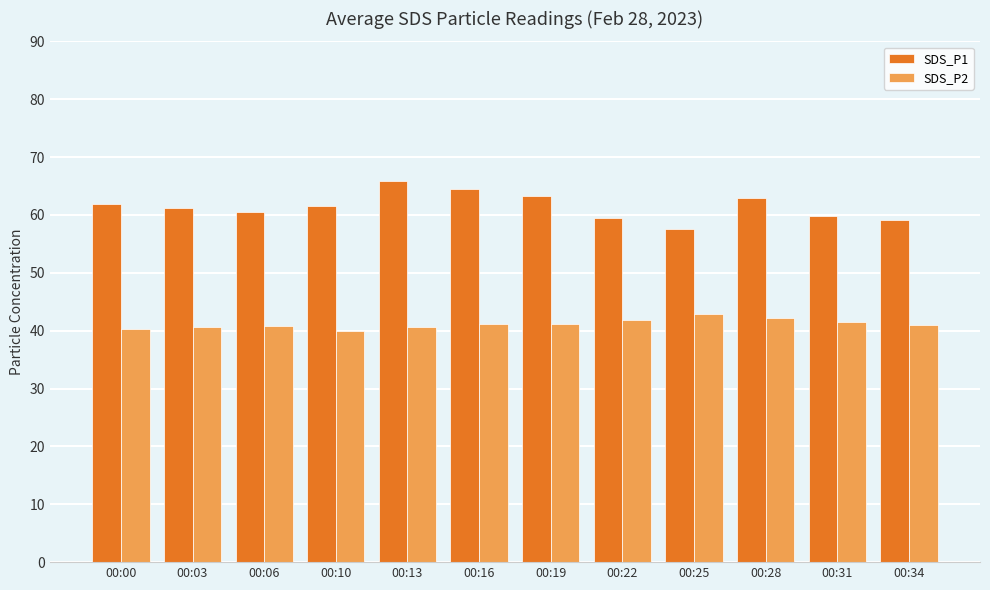

True or false: SDS_P2 has a value of 41.1 at 00:16.

True